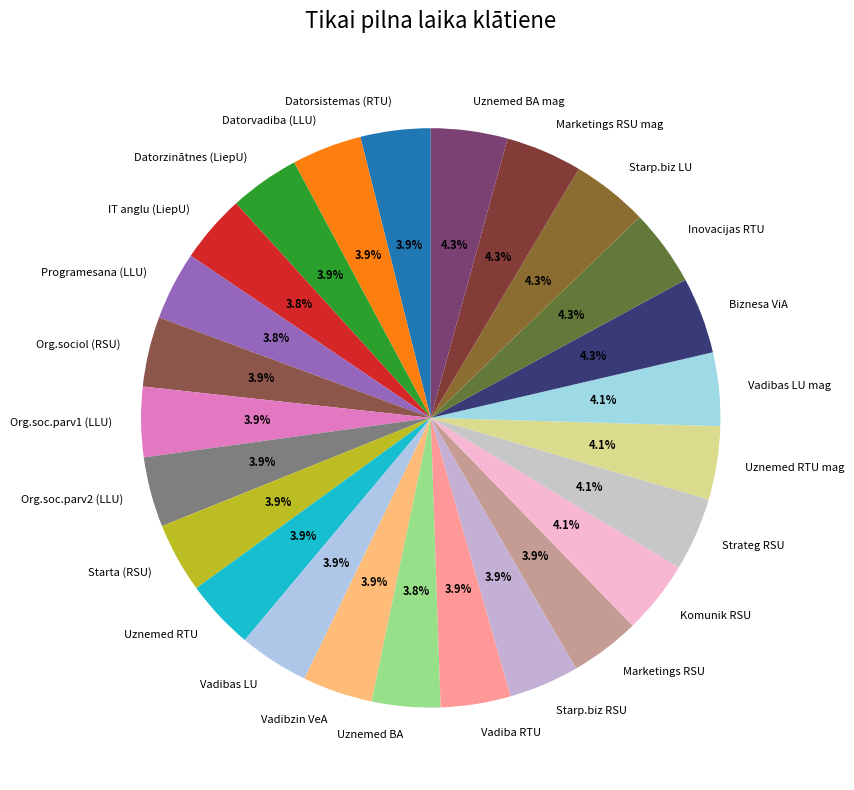

What is the total percentage of Inovacijas RTU and IT anglu (LiepU)?

8.1%